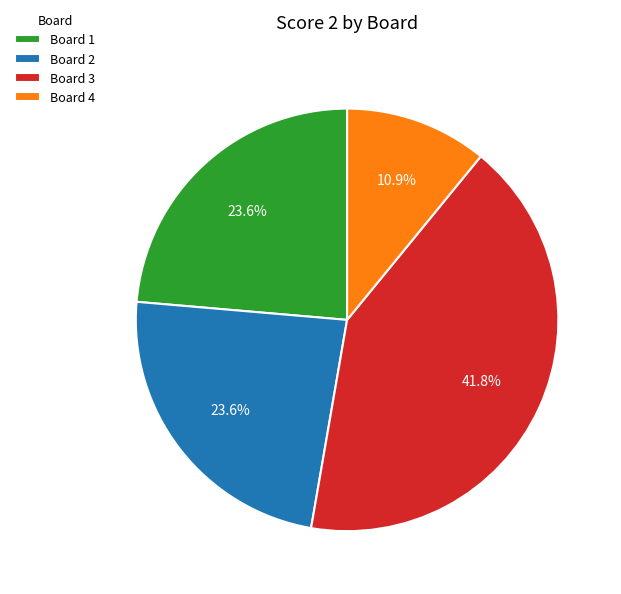

Which slice is the largest?

Board 3